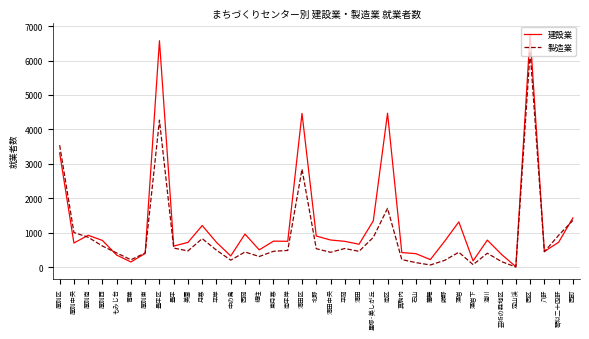

Between 真駒内 and 定山渓, which series saw the biggest shift?

建設業